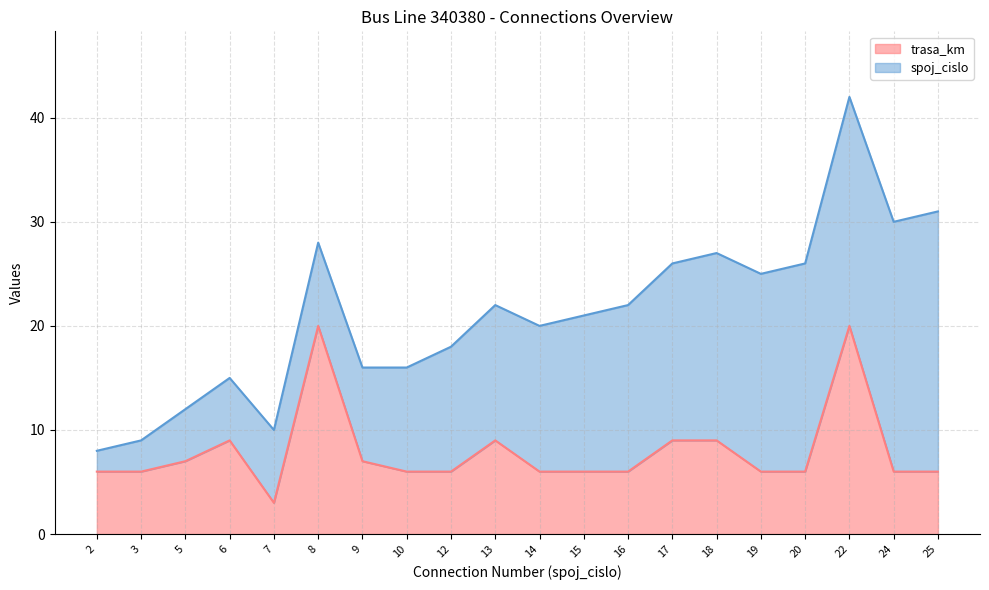

How many interior local peaks (higher than both neighbors) does the data have?

4